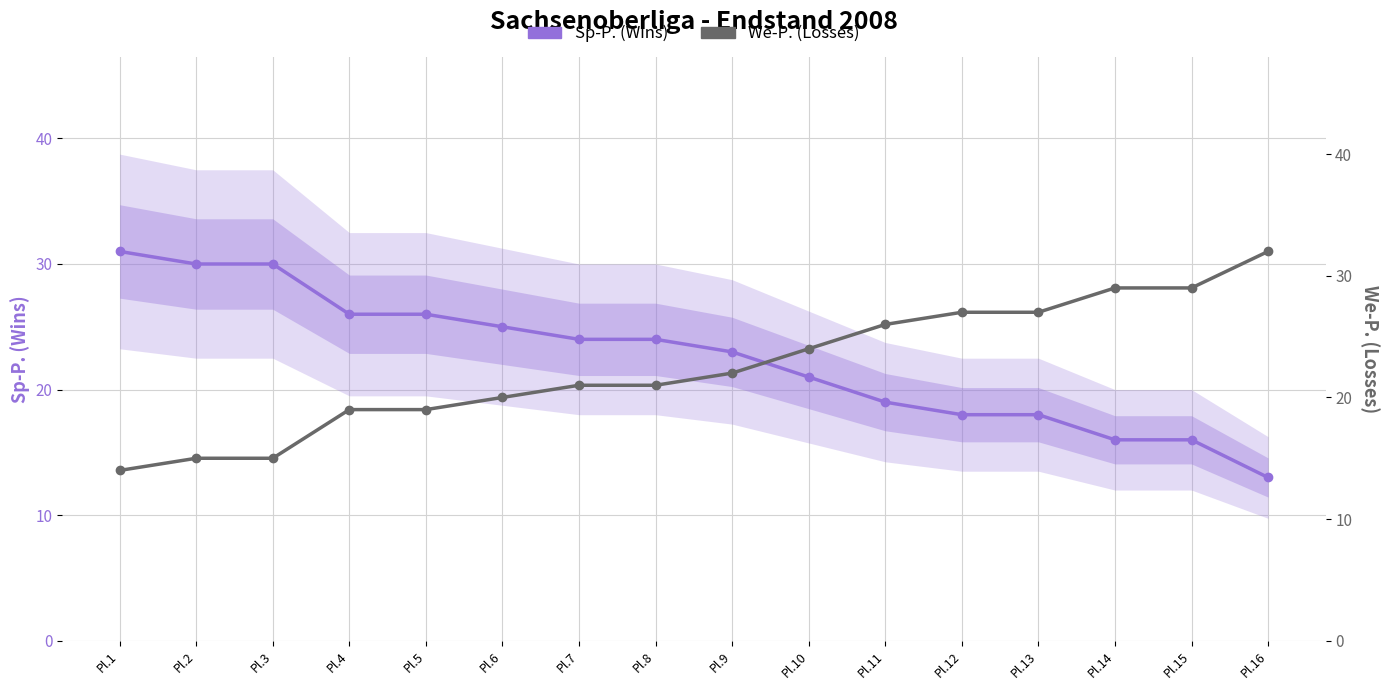

Between Pl.7 and Pl.3, which is larger?

Pl.3